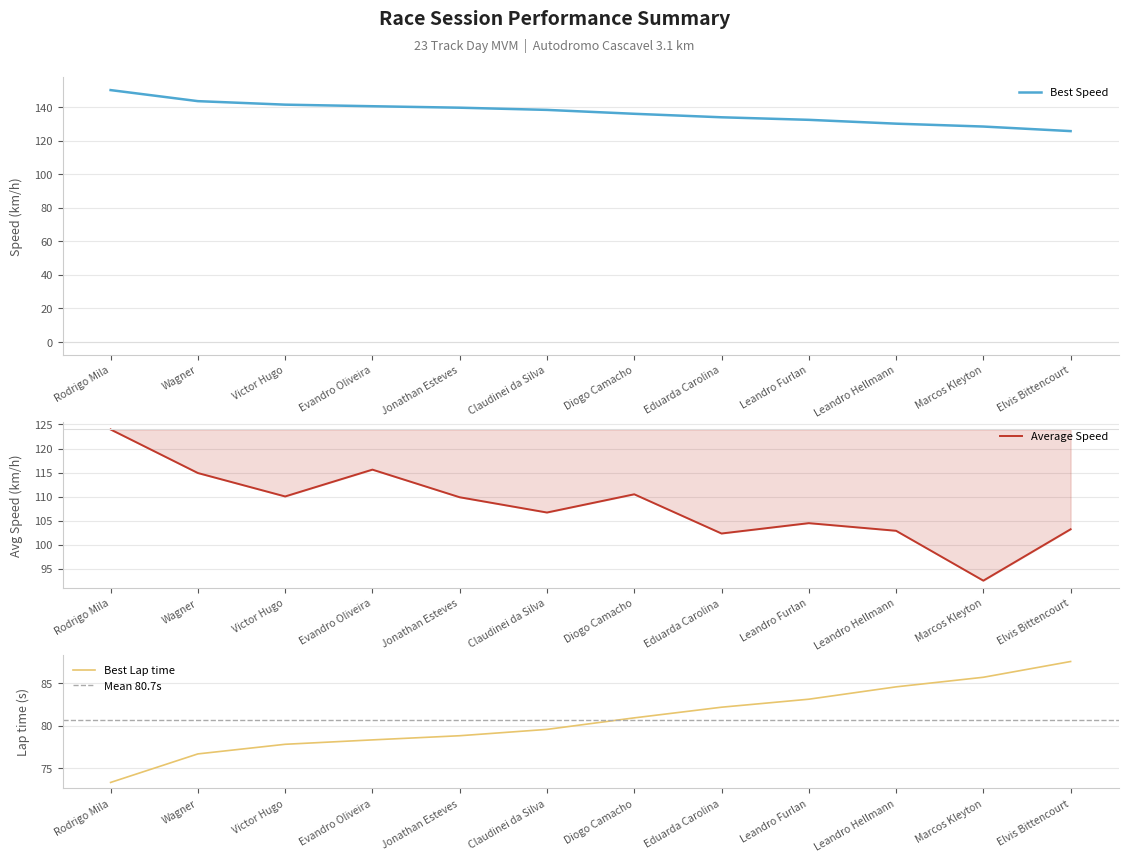

What is the value of the Best Speed point at the 3rd from the left?

141.5